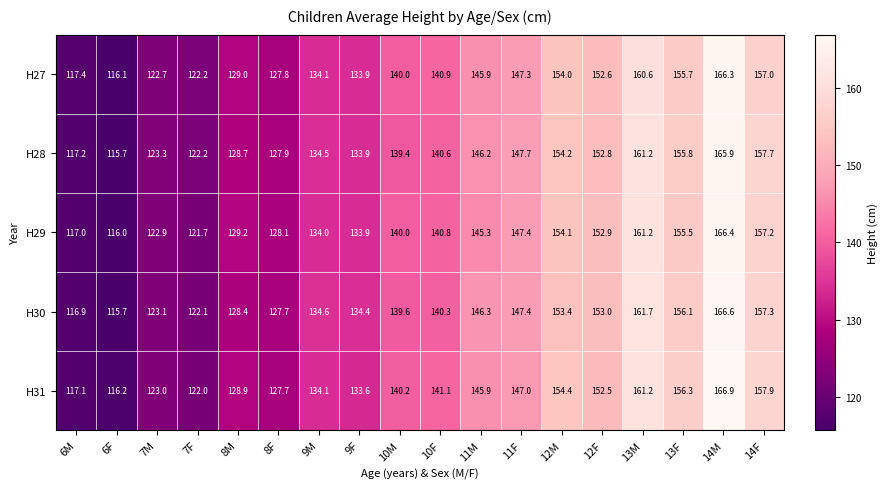

The H29 series shows 182.6 at 7M. True or false?

False